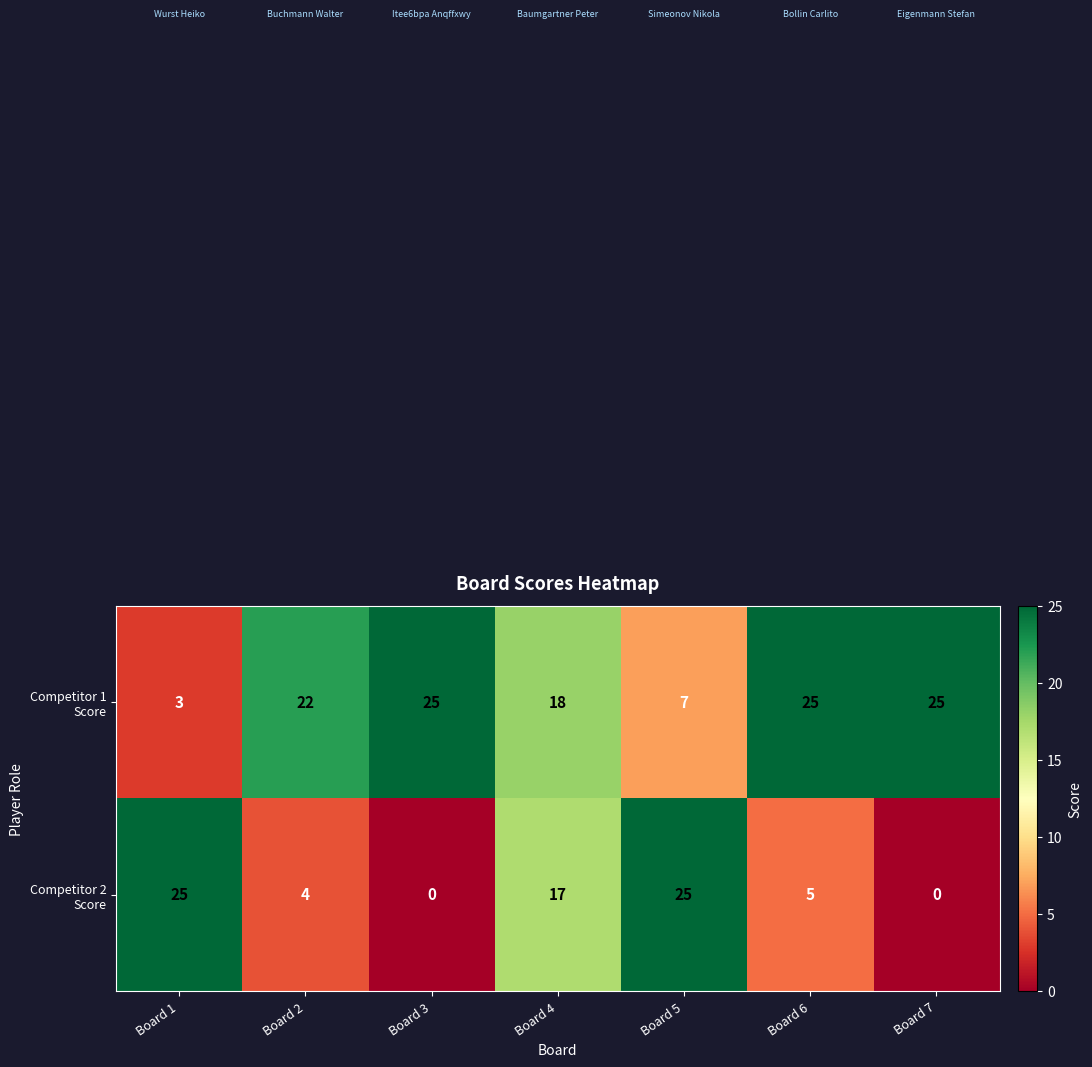

At which category is the sum across all series the highest?

Board 4